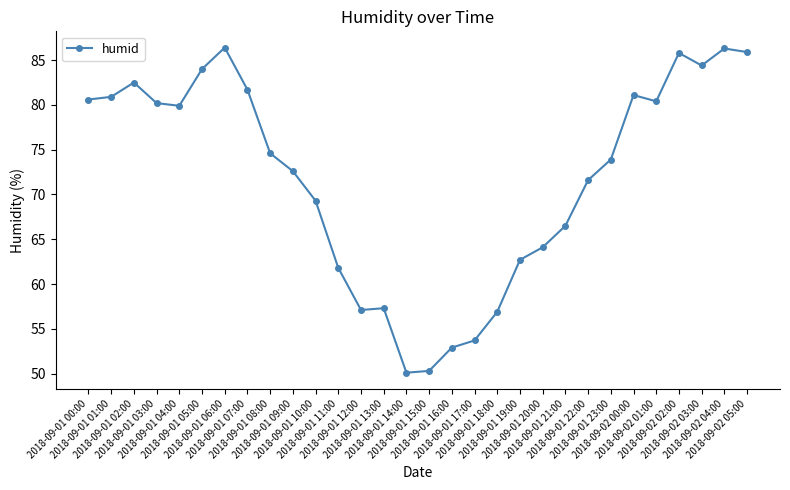

What is the label of the 19th point from the right?

2018-09-01 11:00